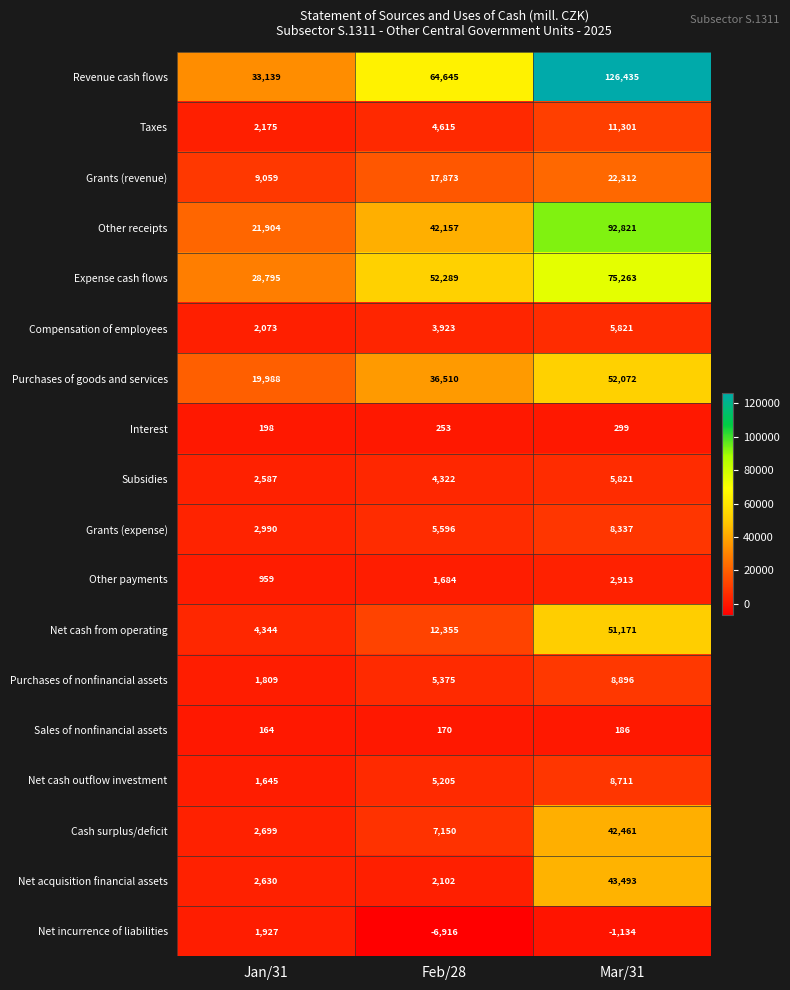

What is the approximate value of Other payments at Jan/31?

959